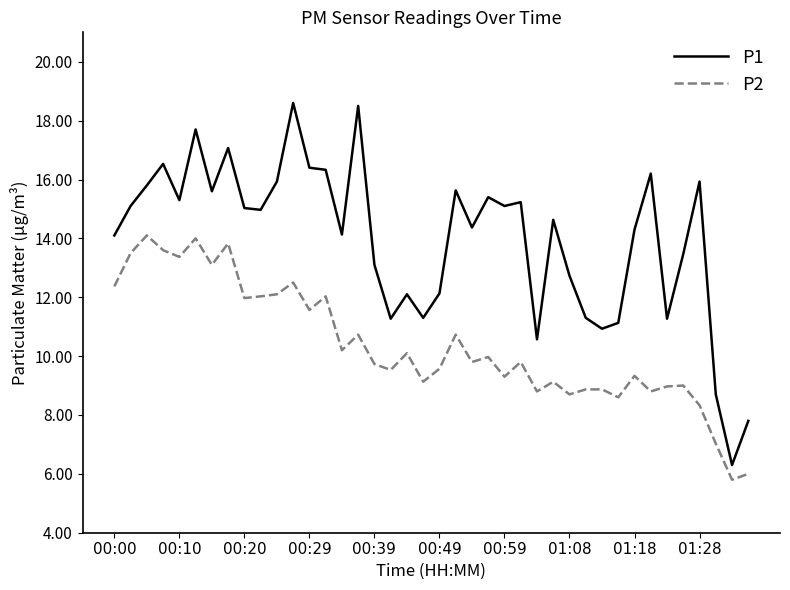

What is the difference between the maximum and minimum values in the P2 series?

8.3